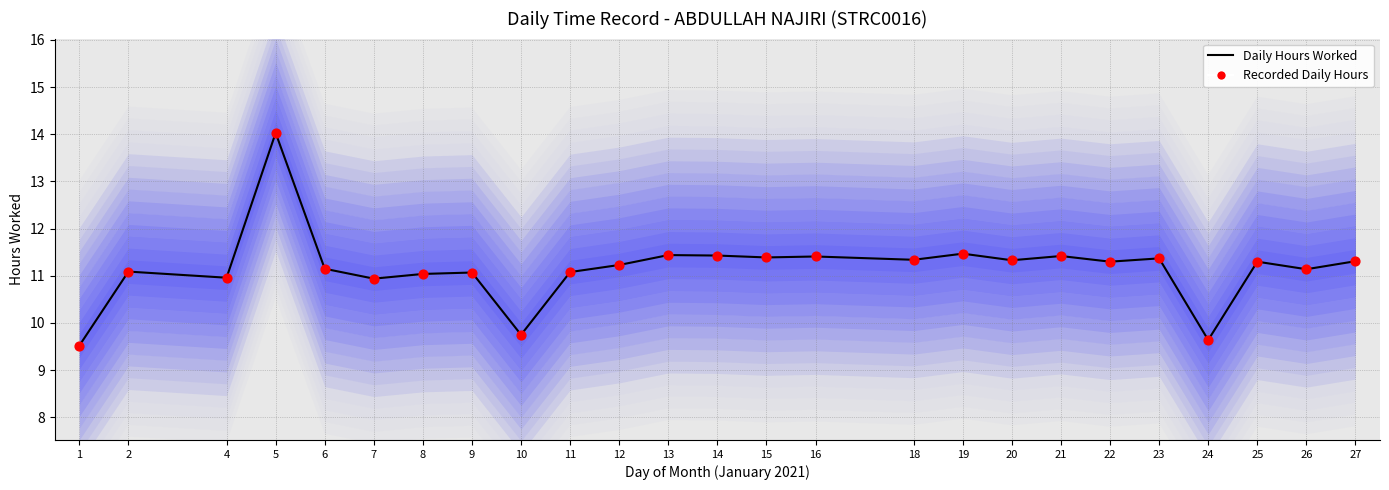

At how many categories does at least one series exceed 11?

20